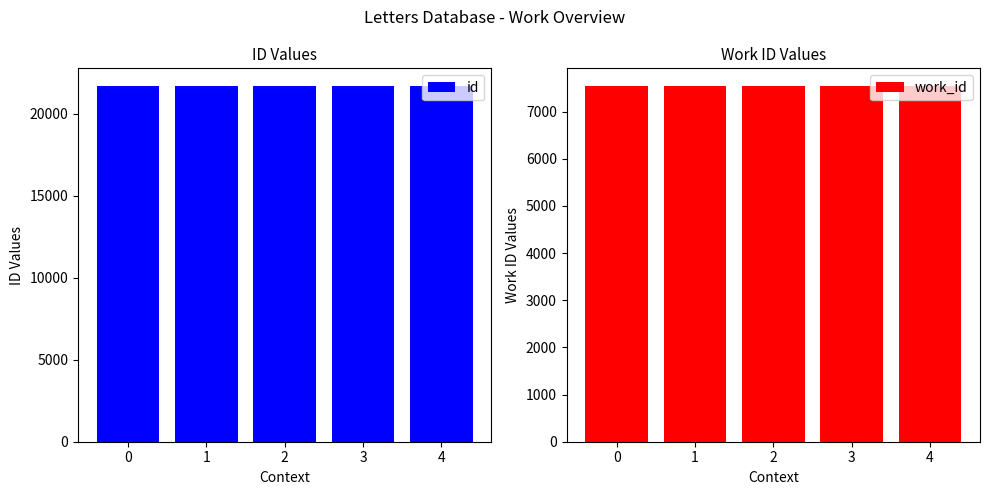

Does the chart contain stacked bars?

No